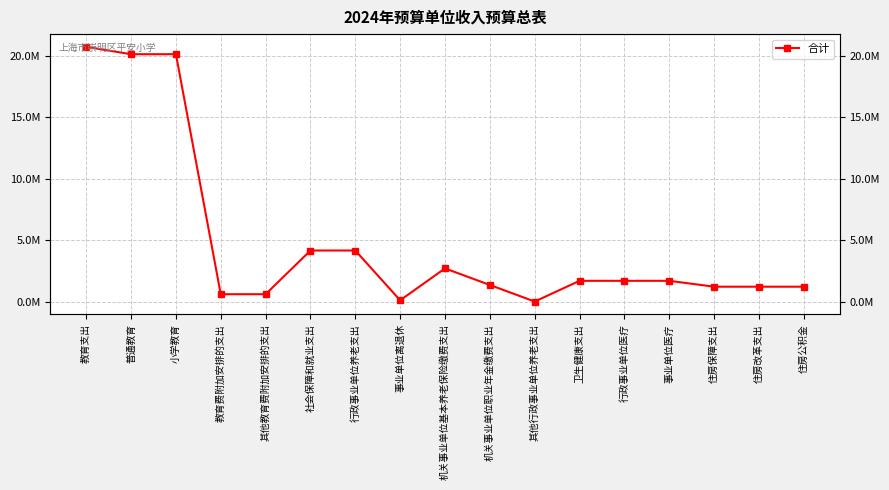

Which label corresponds to the largest value in the chart?

教育支出